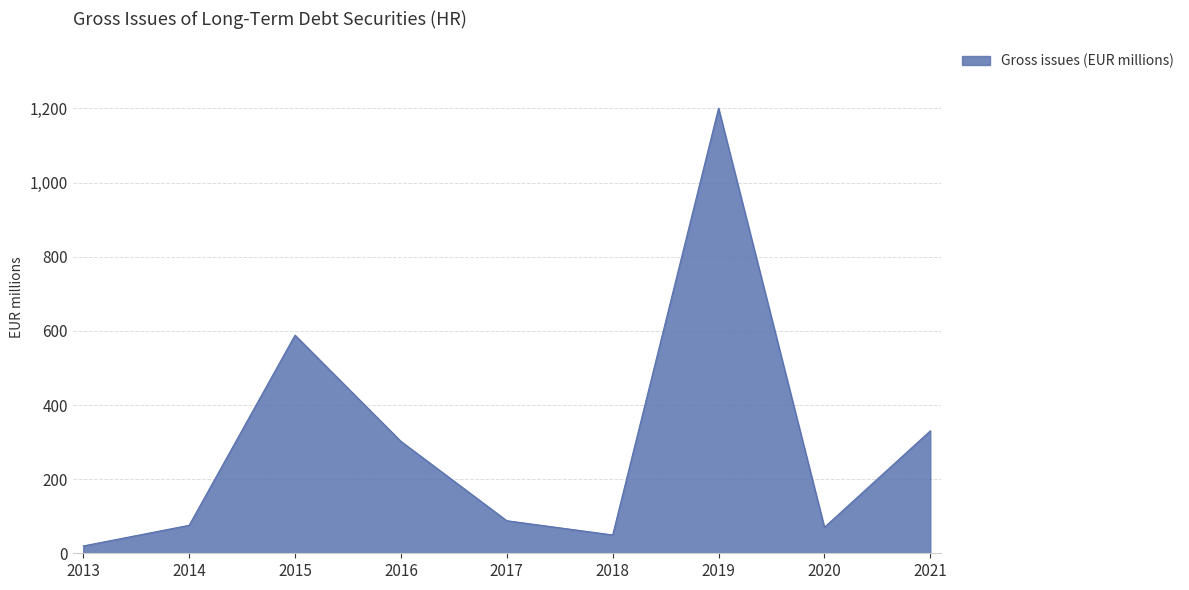

True or false: the data shows 115.4 at 2016.

False